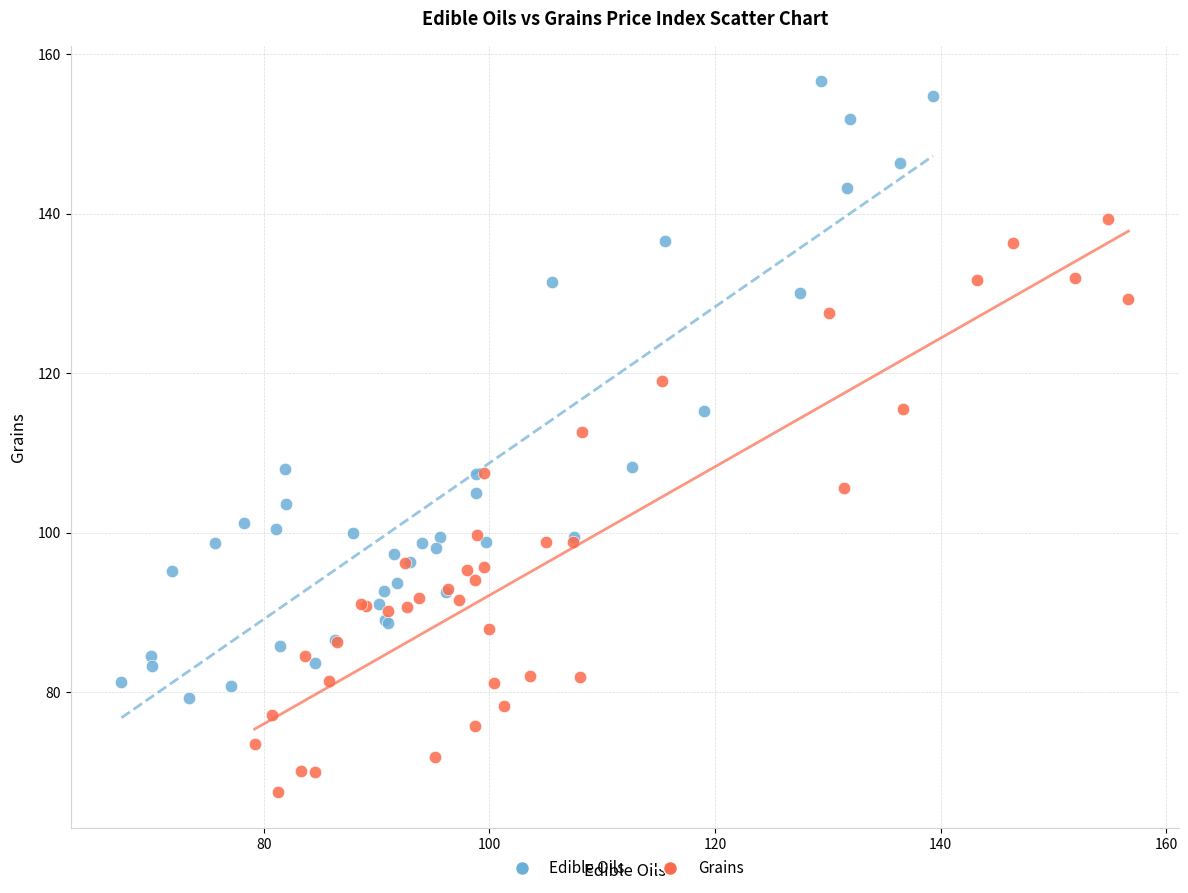

Which series reaches the minimum Y coordinate?

Grains